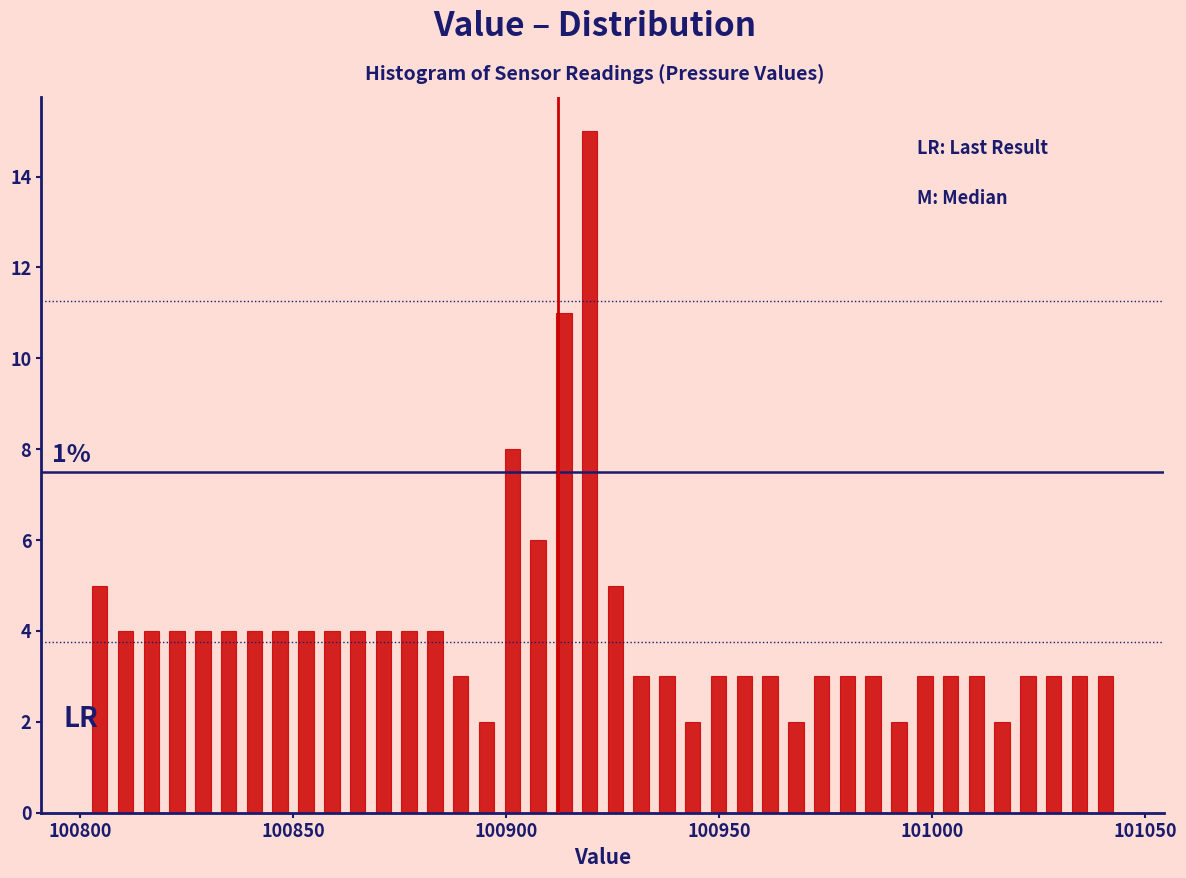

Read against the x-axis, roughly where is the centre of the tallest bar?

100920